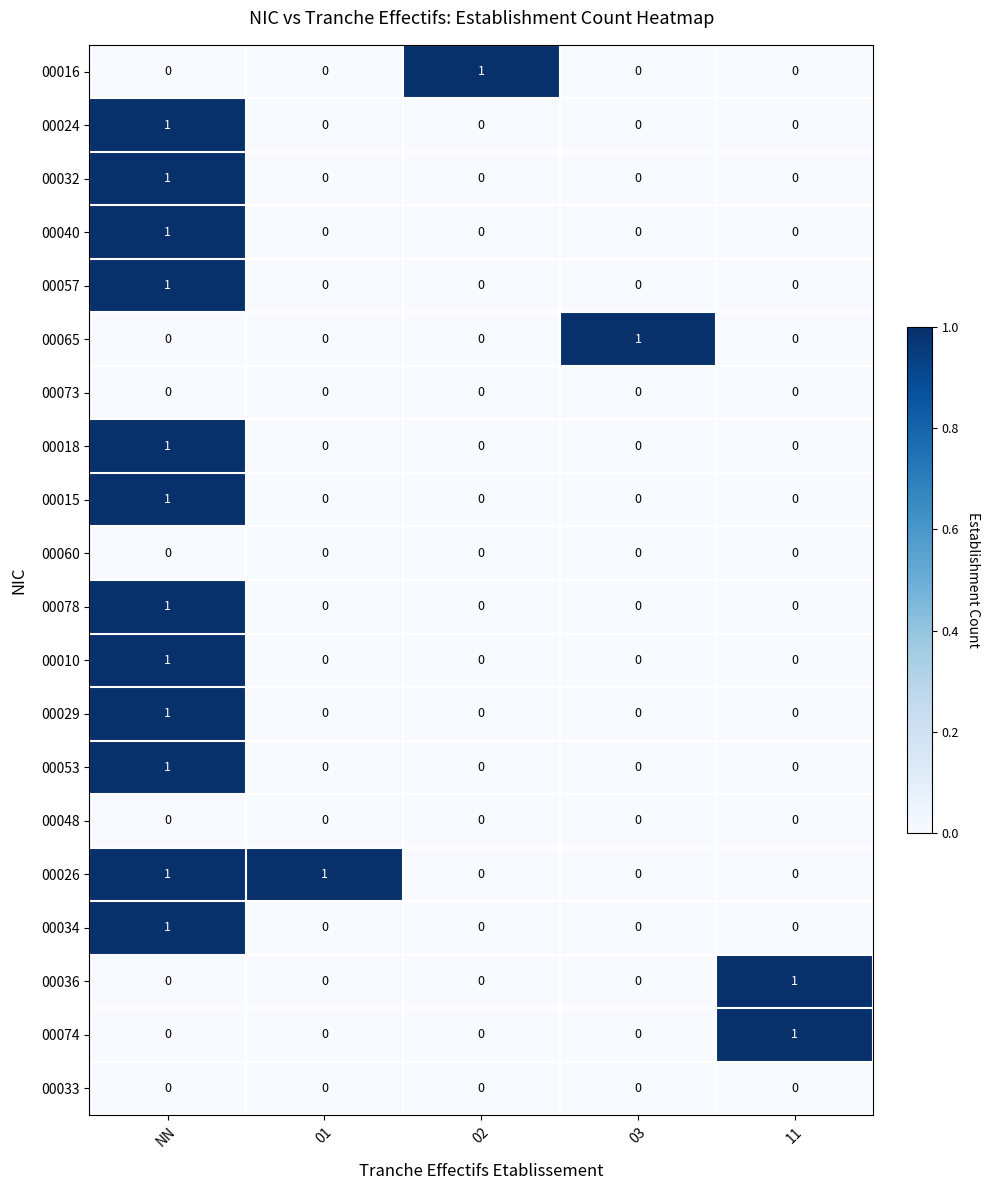

Which category has the highest value in the 00015 series?

NN